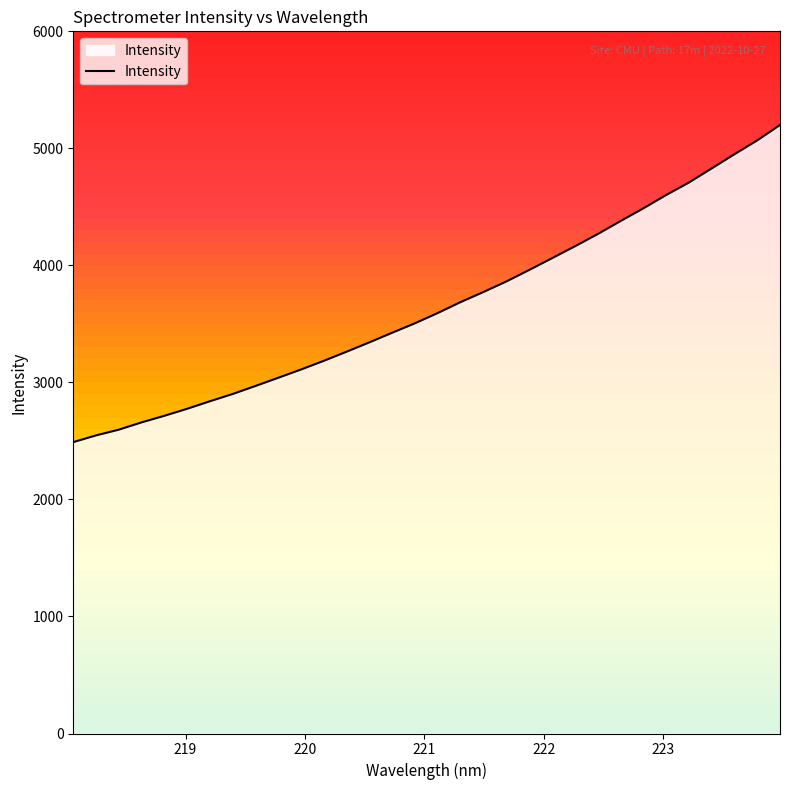

What is the value of the 16th point from the left?

3507.1